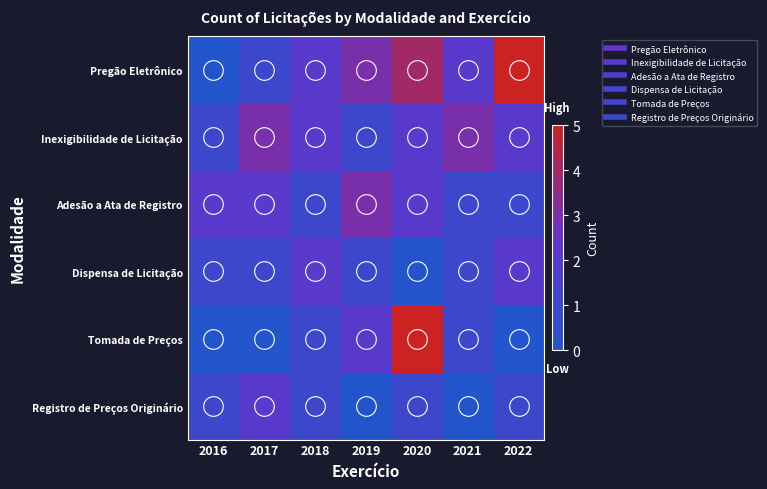

Reading left to right, what are all the values shown in this chart?

Pregão Eletrônico: 2016=0	2017=1	2018=2	2019=3	2020=4	2021=2	2022=5
Inexigibilidade de Licitação: 2016=1	2017=3	2018=2	2019=1	2020=2	2021=3	2022=2
Adesão a Ata de Registro: 2016=2	2017=2	2018=1	2019=3	2020=2	2021=1	2022=1
Dispensa de Licitação: 2016=1	2017=1	2018=2	2019=1	2020=0	2021=1	2022=2
Tomada de Preços: 2016=0	2017=0	2018=1	2019=2	2020=5	2021=1	2022=0
Registro de Preços Originário: 2016=1	2017=2	2018=1	2019=0	2020=1	2021=0	2022=1